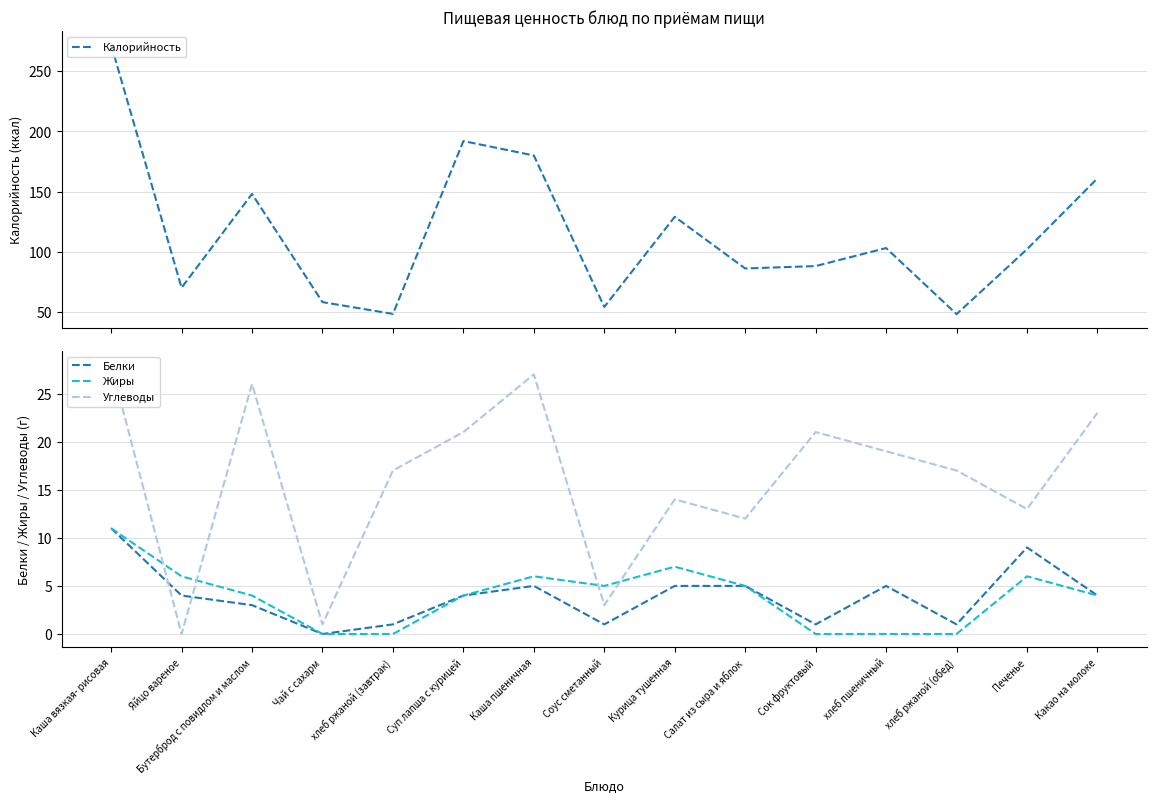

How many interior local peaks does the Белки series have?

3